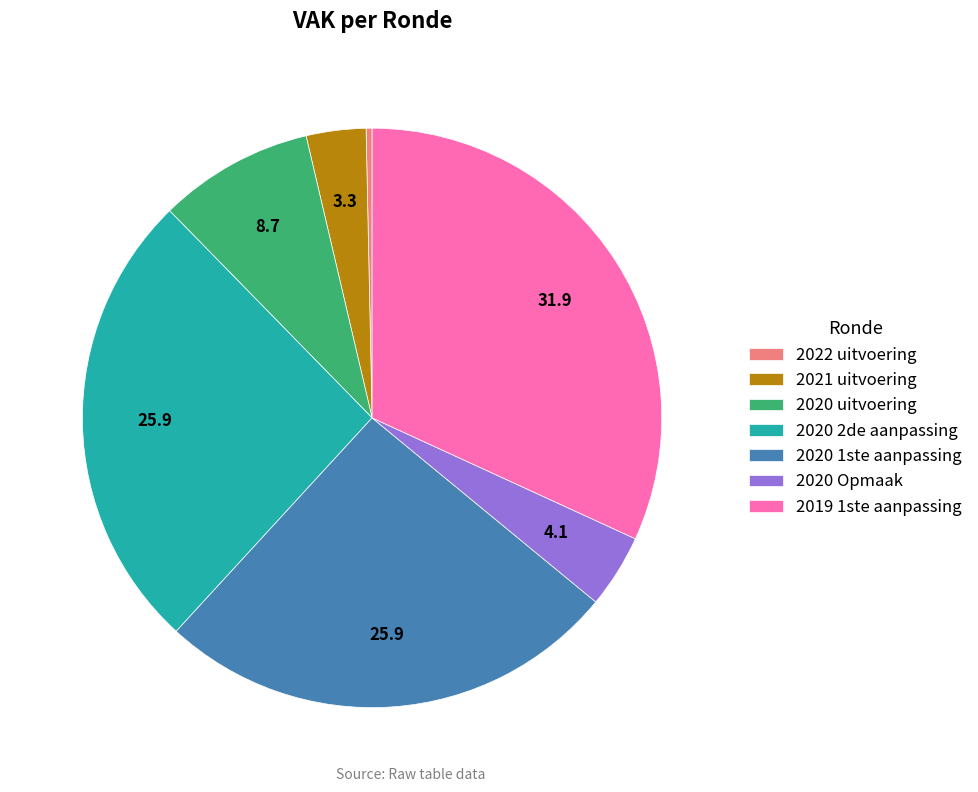

Is there a majority slice in this chart?

No